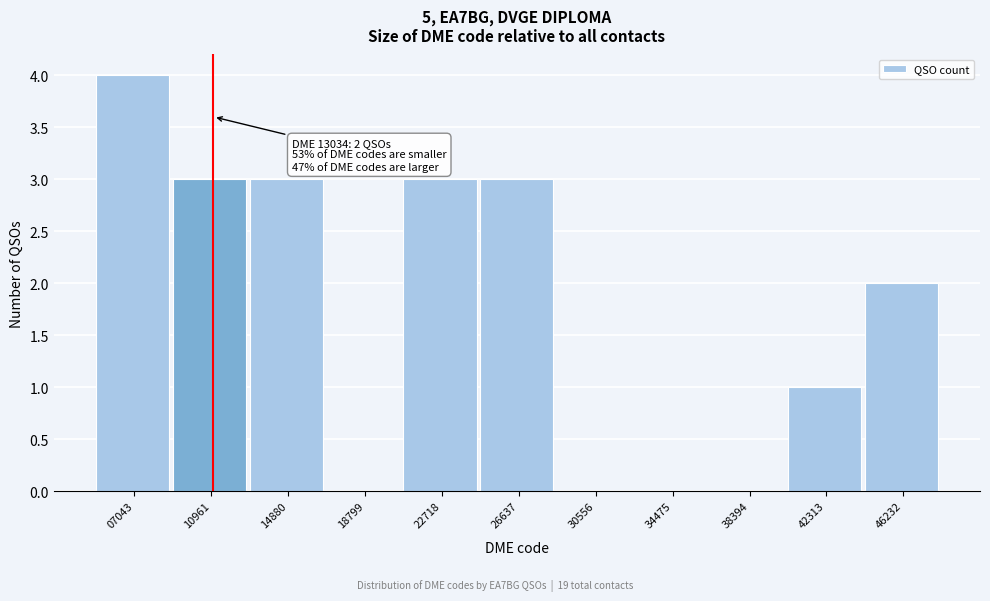

Reading right to left, list all the values displayed in this chart.

46232=2	42313=1	38394=0	34475=0	30556=0	26637=3	22718=3	18799=0	14880=3	10961=3	07043=4